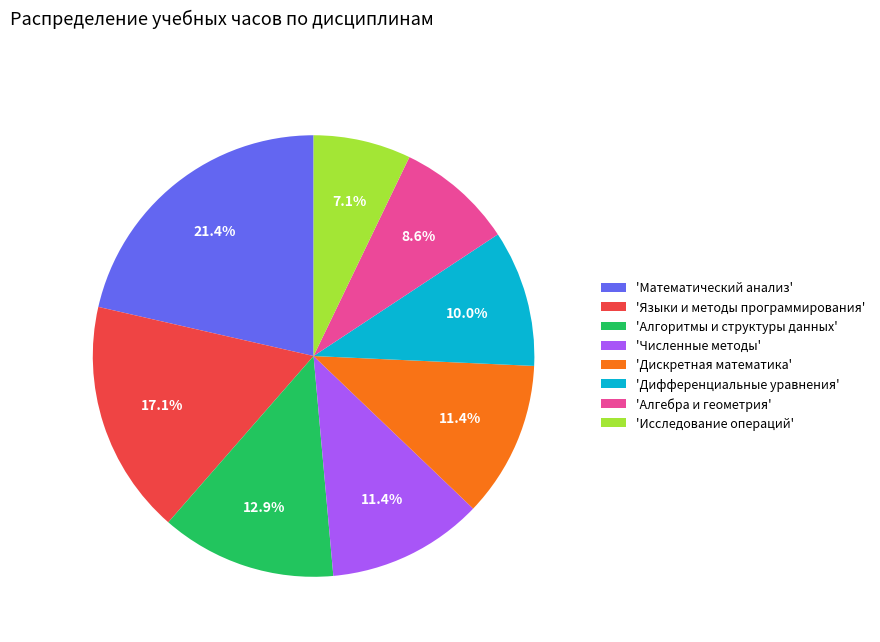

What percentage do 'Языки и методы программирования' and 'Алгоритмы и структуры данных' together represent?

30.0%